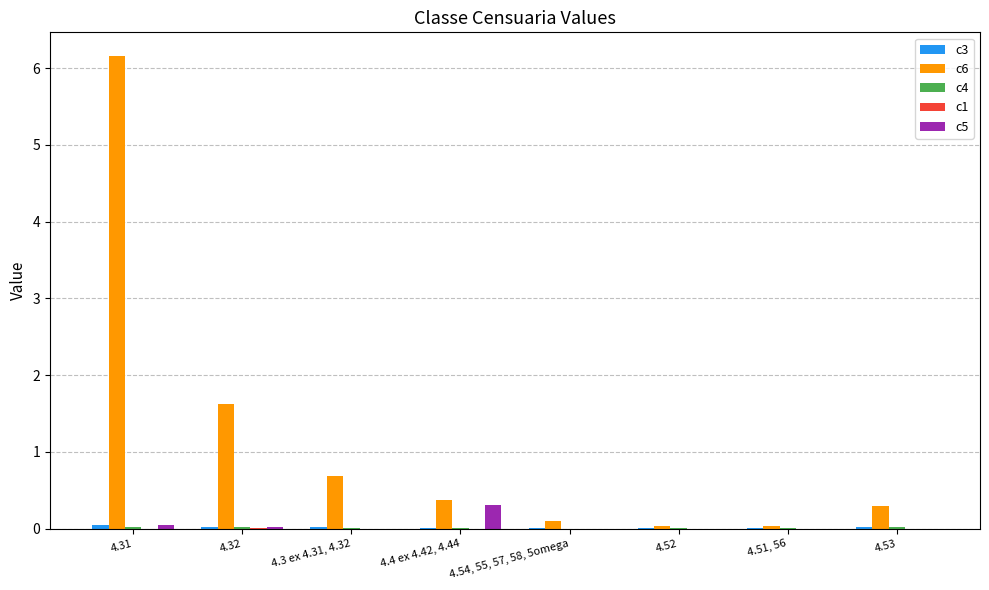

How many groups of bars are there?

8